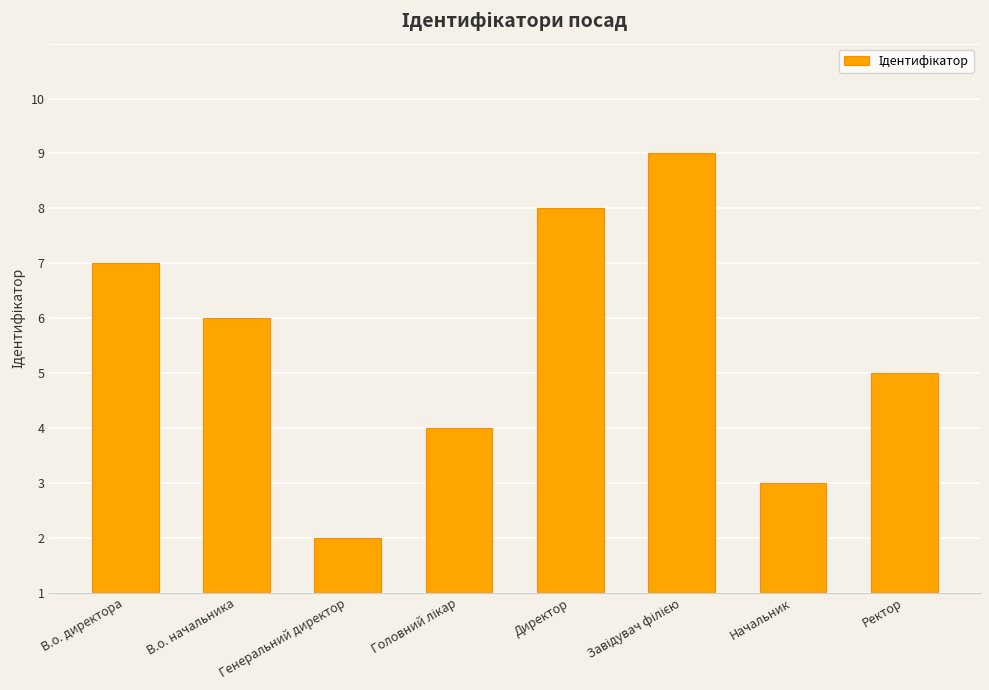

Reading left to right, what are all the values shown in this chart?

6	5	1	3	7	8	2	4